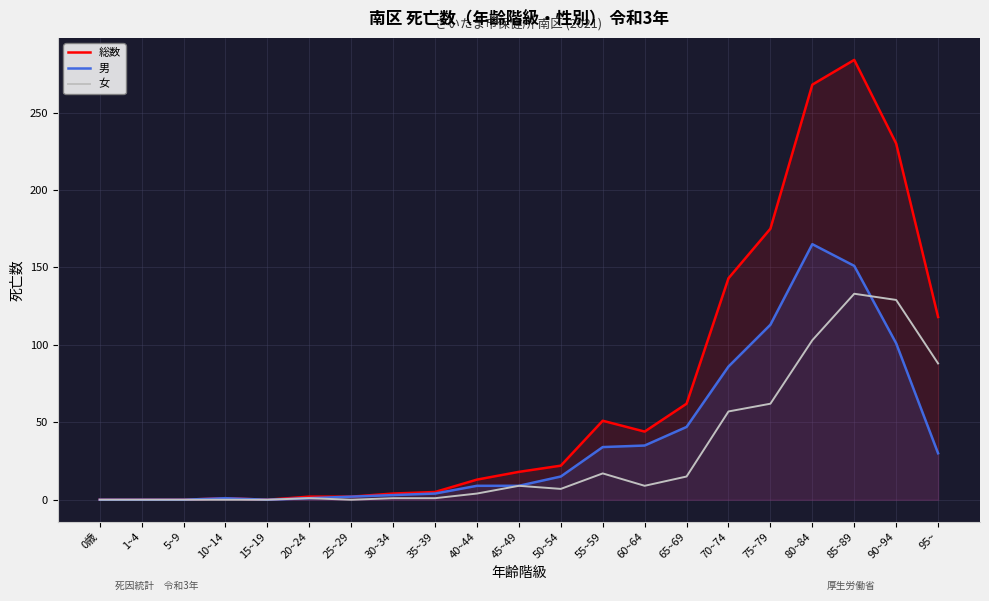

Reading left to right, what are all the values shown in this chart?

総数: 0歳=0	1~4=0	5~9=0	10~14=1	15~19=0	20~24=2	25~29=2	30~34=4	35~39=5	40~44=13	45~49=18	50~54=22	55~59=51	60~64=44	65~69=62	70~74=143	75~79=175	80~84=268	85~89=284	90~94=230	95~=118
男: 0歳=0	1~4=0	5~9=0	10~14=1	15~19=0	20~24=1	25~29=2	30~34=3	35~39=4	40~44=9	45~49=9	50~54=15	55~59=34	60~64=35	65~69=47	70~74=86	75~79=113	80~84=165	85~89=151	90~94=101	95~=30
女: 0歳=0	1~4=0	5~9=0	10~14=0	15~19=0	20~24=1	25~29=0	30~34=1	35~39=1	40~44=4	45~49=9	50~54=7	55~59=17	60~64=9	65~69=15	70~74=57	75~79=62	80~84=103	85~89=133	90~94=129	95~=88